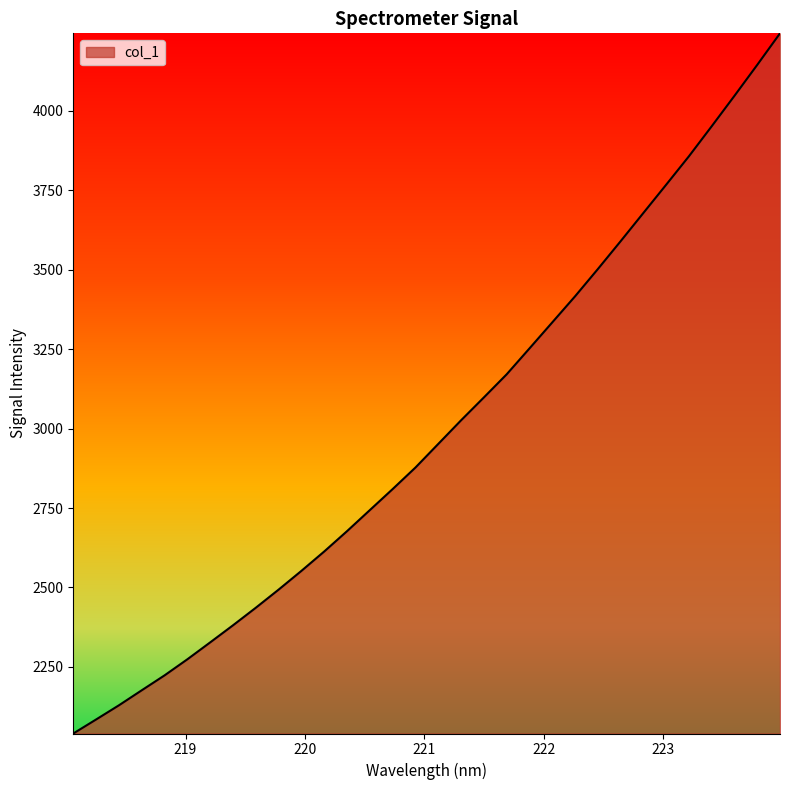

What is the smallest value displayed?

2040.1